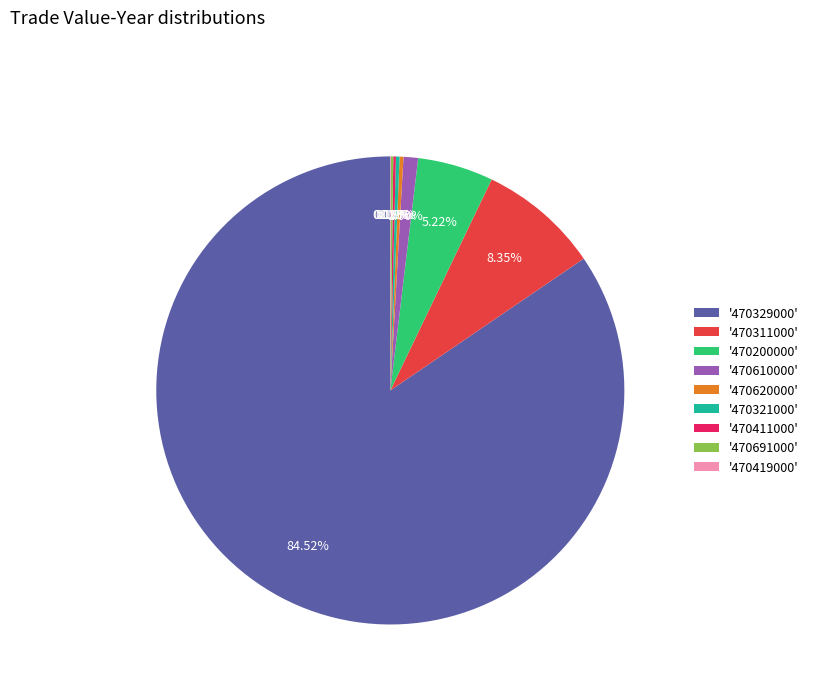

Approximately how many times larger is the value at '470200000' compared to '470610000'?

5.2